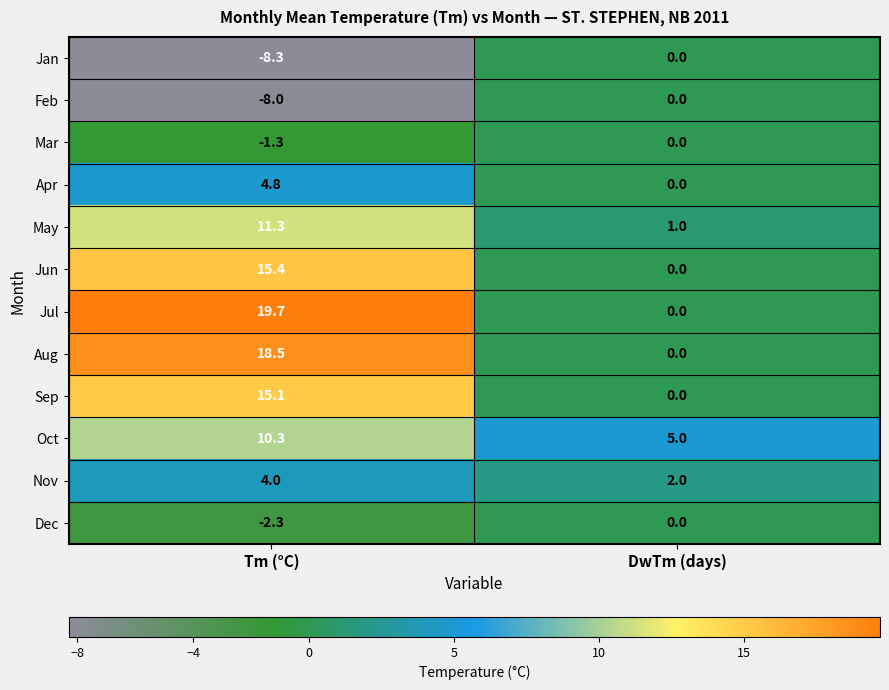

Which series has the largest total across all categories?

Jul